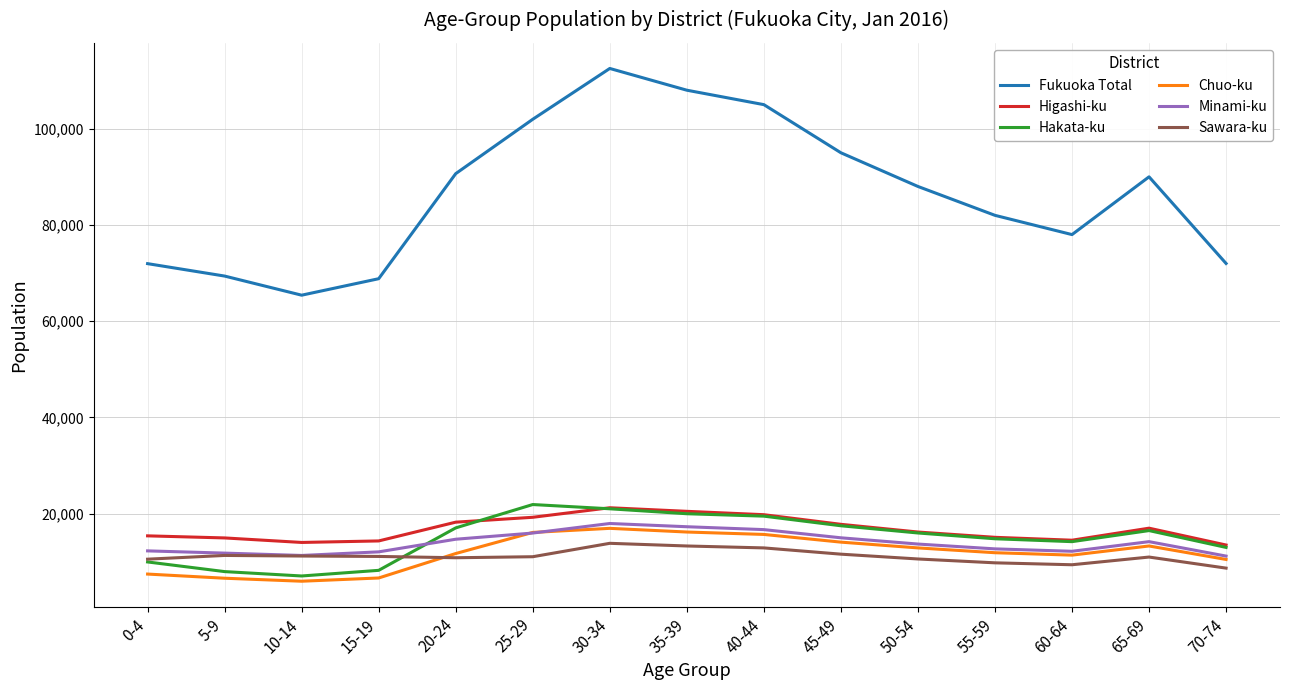

Is it true that Higashi-ku equals 3744 at 0-4?

False